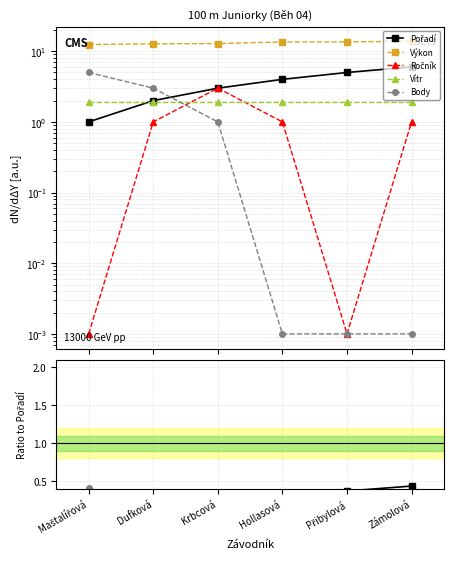

Rank the categories by Ročník value from highest to lowest.

Krbcová, Dufková, Hollasová, Zámolová, Maštalířová, Přibylová